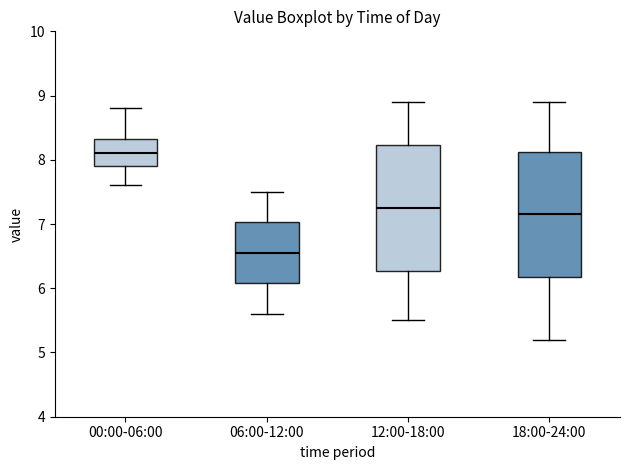

Which box's median line is the lowest?

06:00-12:00